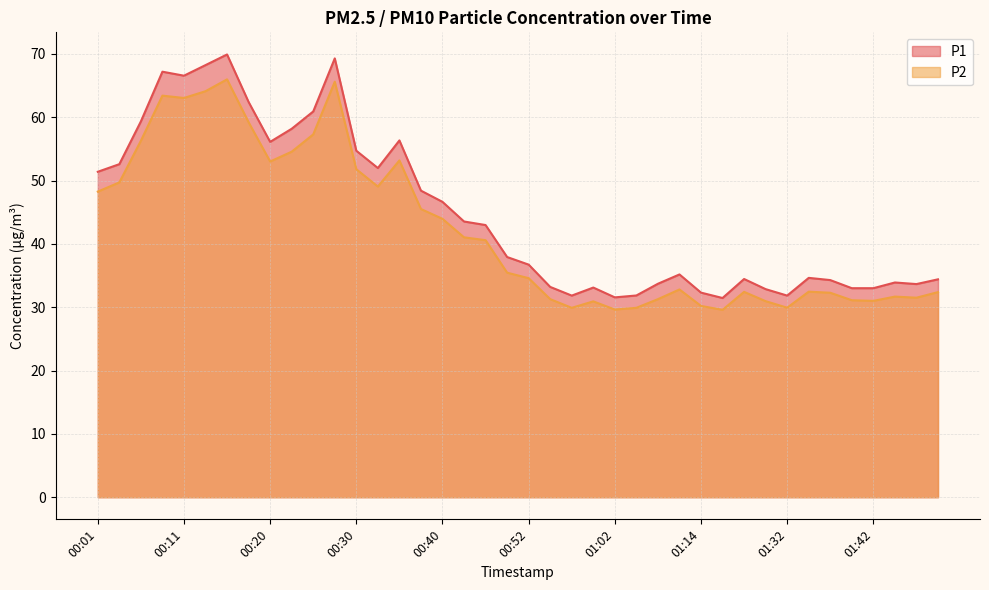

Rank the categories by P2 value from lowest to highest.

01:17, 01:02, 00:57, 01:04, 01:32, 01:14, 00:59, 01:30, 01:42, 01:40, 00:54, 01:07, 01:48, 01:45, 01:37, 01:50, 01:27, 01:35, 01:09, 00:52, 00:49, 00:47, 00:42, 00:40, 00:37, 00:01, 00:32, 00:03, 00:30, 00:20, 00:35, 00:23, 00:06, 00:25, 00:18, 00:11, 00:08, 00:13, 00:28, 00:15